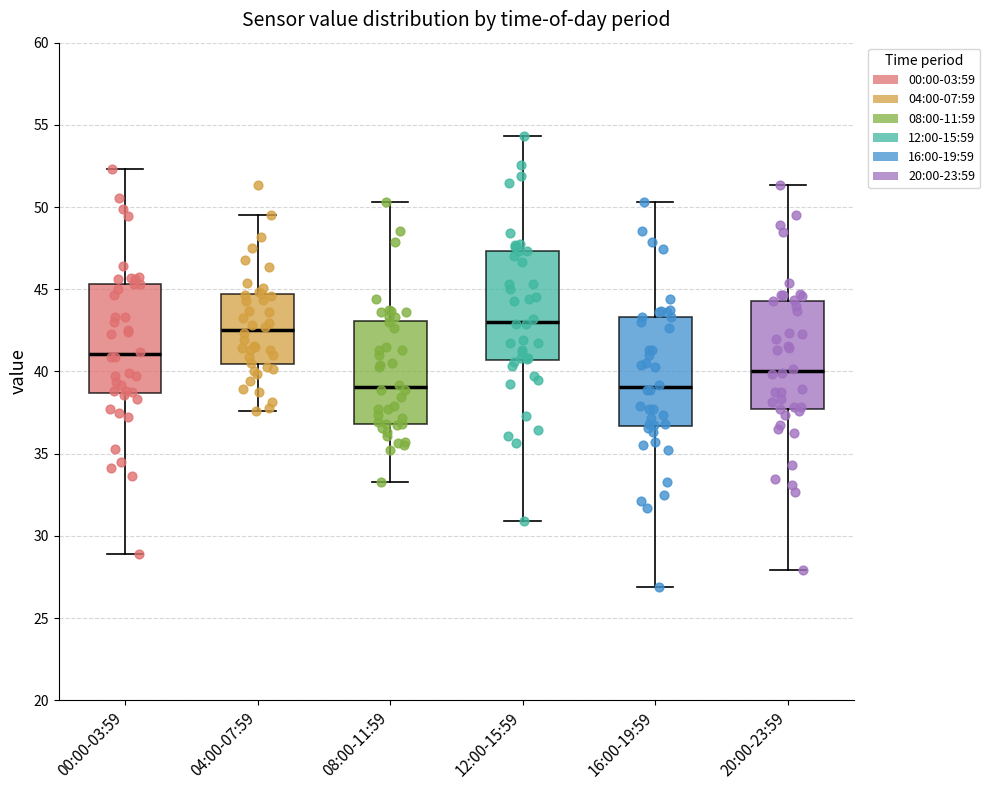

Reading left to right, read every box against the y-axis: the position of its median line, the range the box covers, and the ends of its whiskers. The values are not printed on the chart, so give them approximately, as read against the axis.

00:00-03:59: median 41.0, box 38.5 to 45.5, whiskers 29.0 to 52.5
04:00-07:59: median 42.5, box 40.5 to 44.5, whiskers 37.5 to 49.5
08:00-11:59: median 39.0, box 37.0 to 43.0, whiskers 33.5 to 50.5
12:00-15:59: median 43.0, box 40.5 to 47.5, whiskers 31.0 to 54.5
16:00-19:59: median 39.0, box 36.5 to 43.5, whiskers 27.0 to 50.5
20:00-23:59: median 40.0, box 37.5 to 44.5, whiskers 28.0 to 51.5